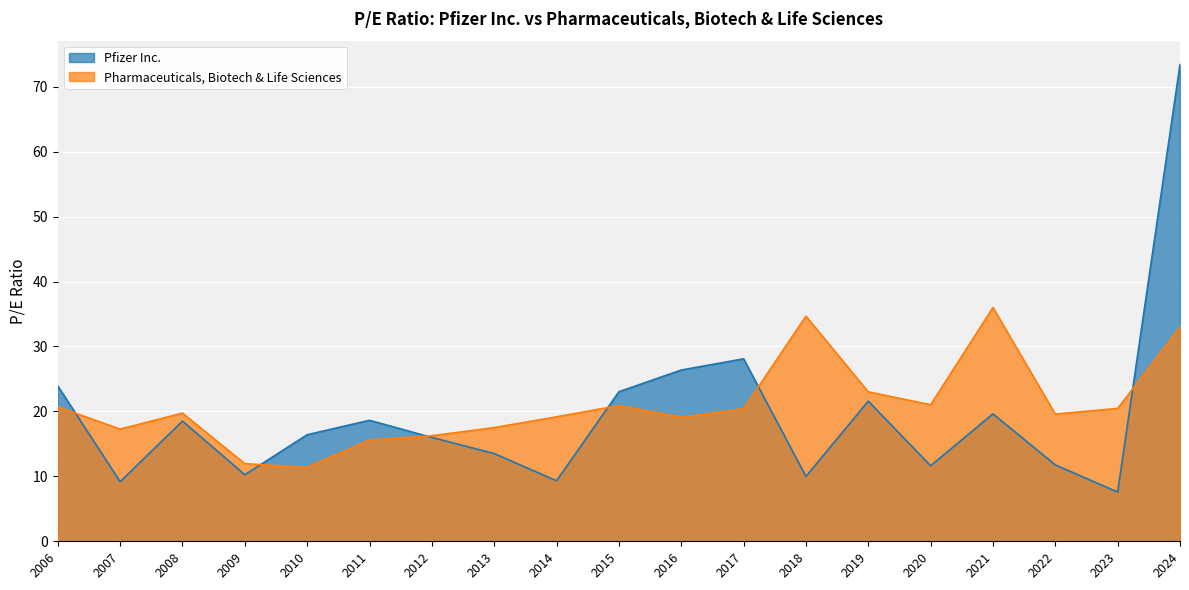

True or false: Pfizer Inc. and Pharmaceuticals, Biotech & Life Sciences cross at least once.

True